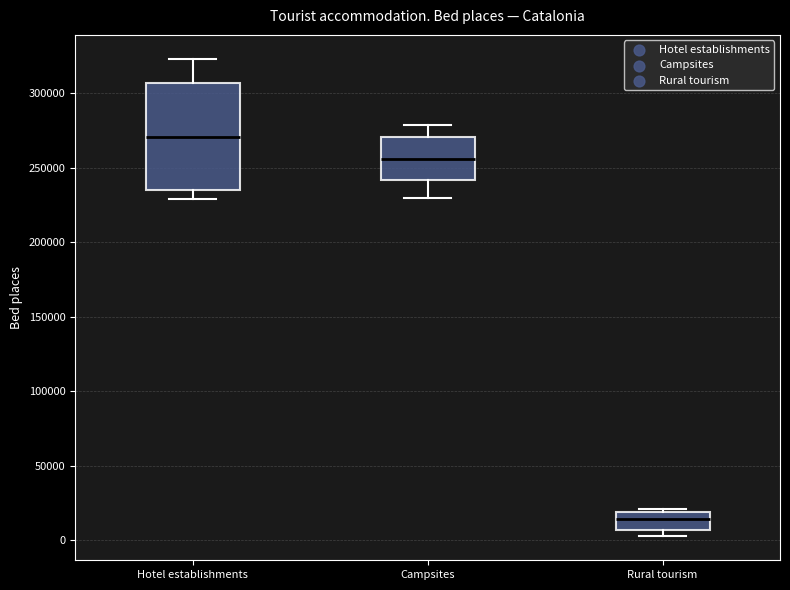

Comparing the boxes themselves (not the whiskers), which one is the tallest?

Hotel establishments